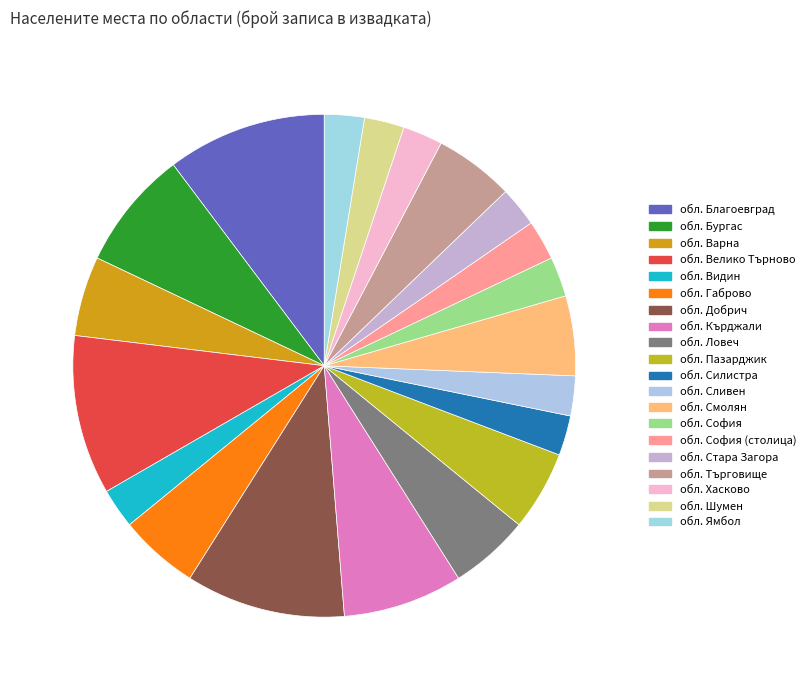

What is the largest slice in the pie chart?

обл. Благоевград